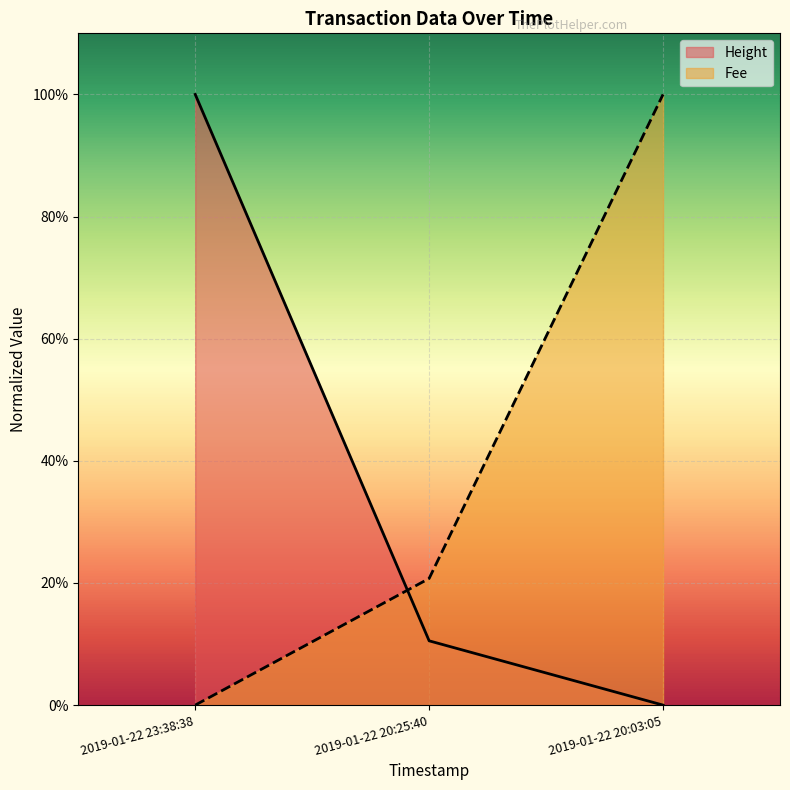

What is the label of the 3rd point from the left?

2019-01-22 20:03:05